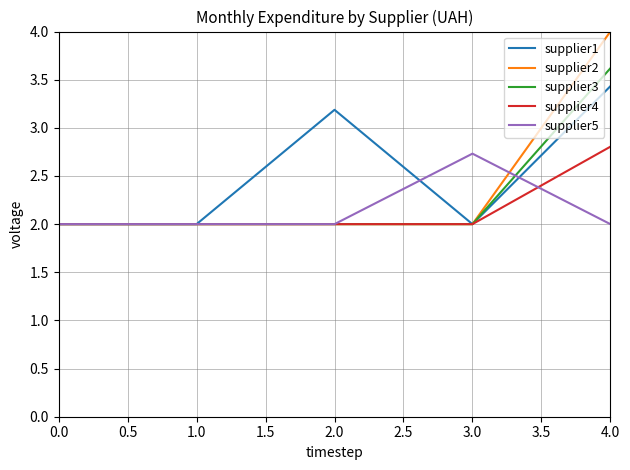

Does the chart display data point markers on the line(s)?

No